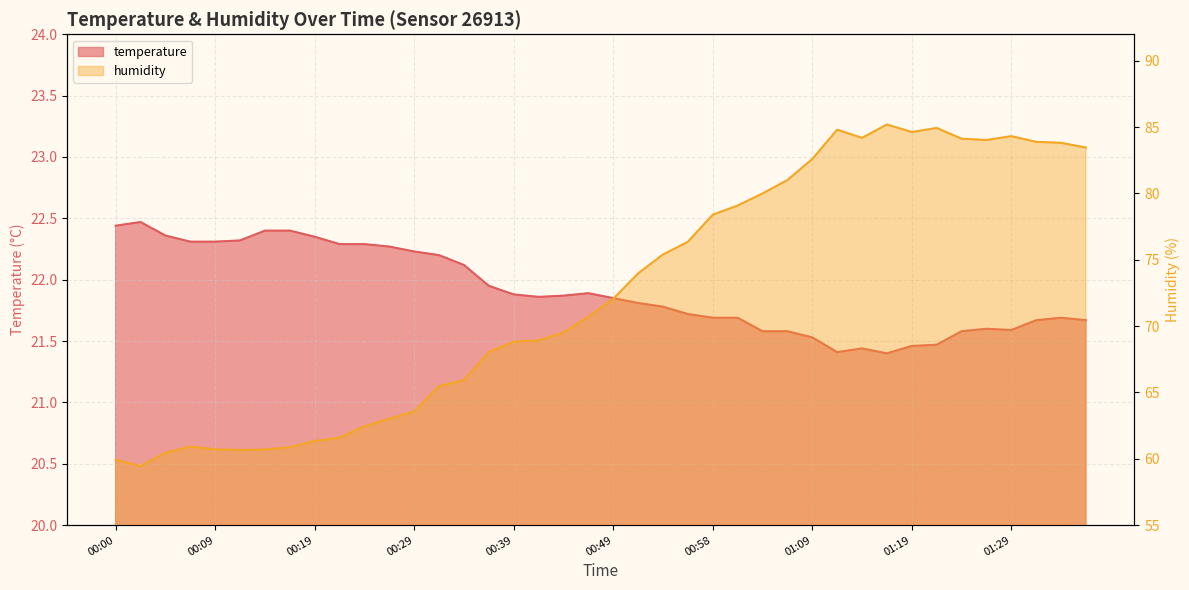

How many lines are shown in the chart?

2